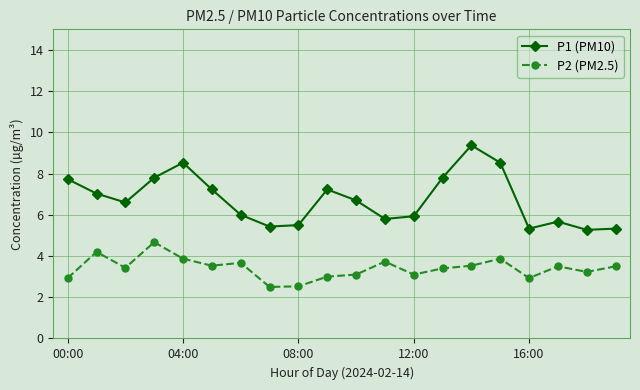

Which series has the largest total across all categories?

P1 (PM10)